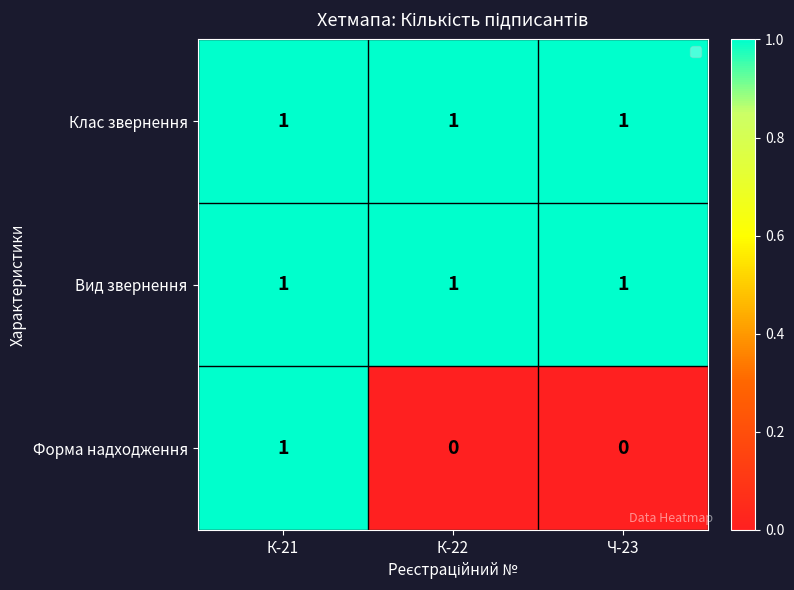

At which category is the sum across all series the highest?

К-21